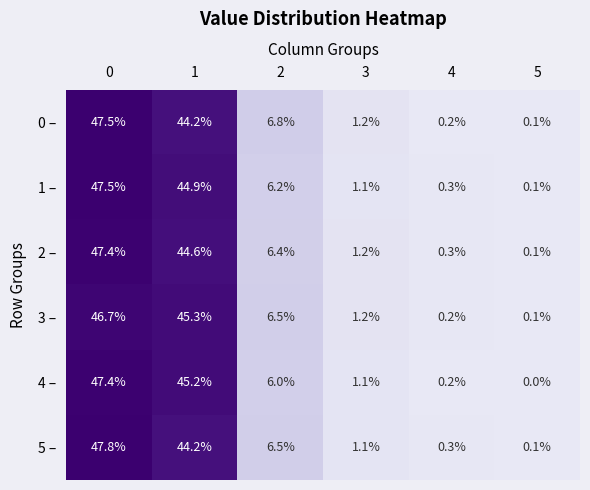

Is it true that 3 – equals 1.2 at 3?

True